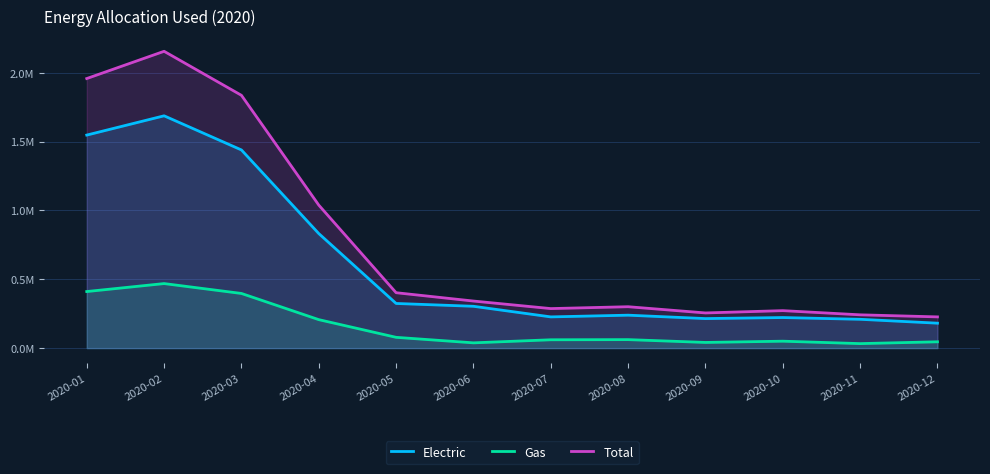

The Total series shows 272130.2 at 2020-10. True or false?

True